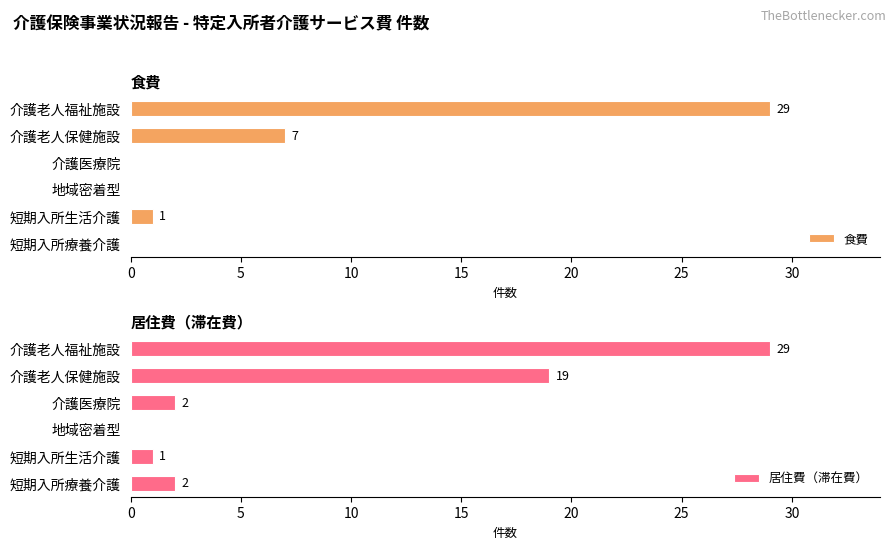

At how many categories does at least one series exceed 10?

2